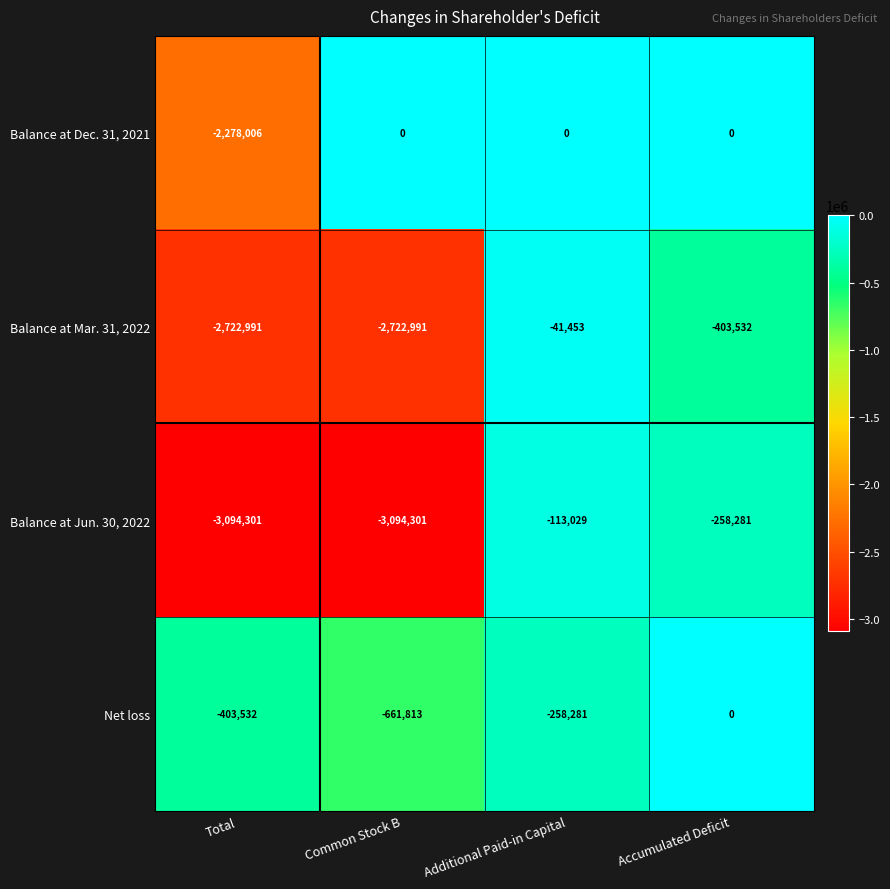

How many data points in Balance at Mar. 31, 2022 are less than -403532?

2